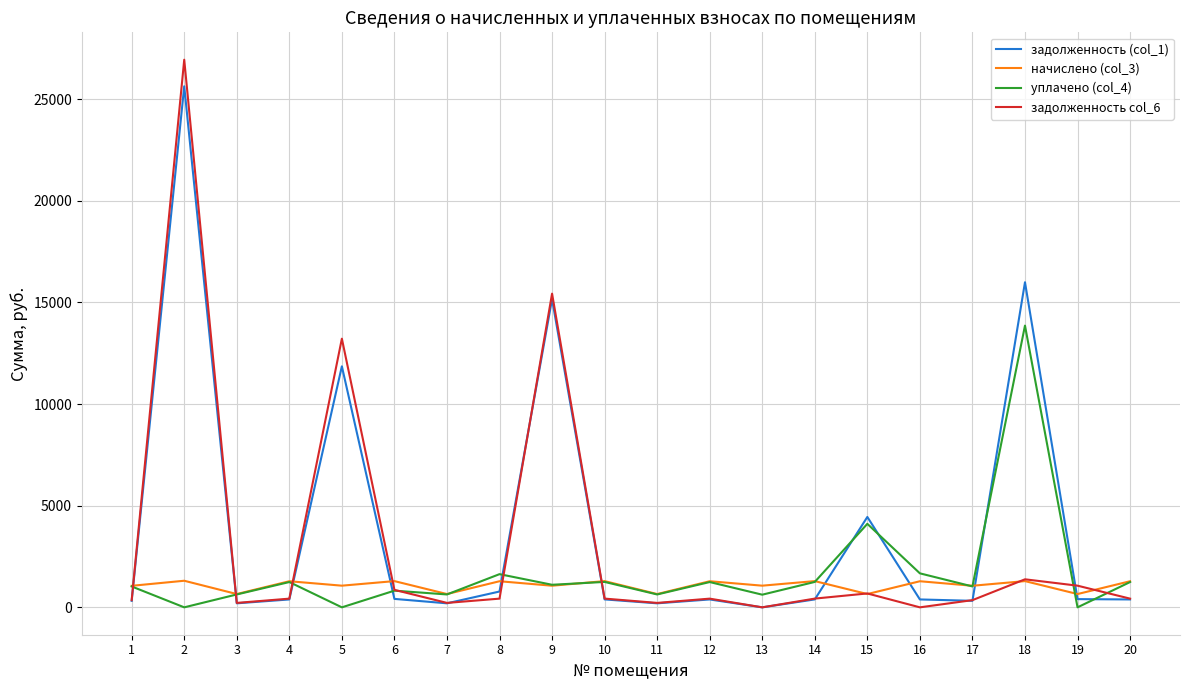

Is the value of задолженность (col_1) at 14 greater than the value of начислено (col_3) at 6?

No